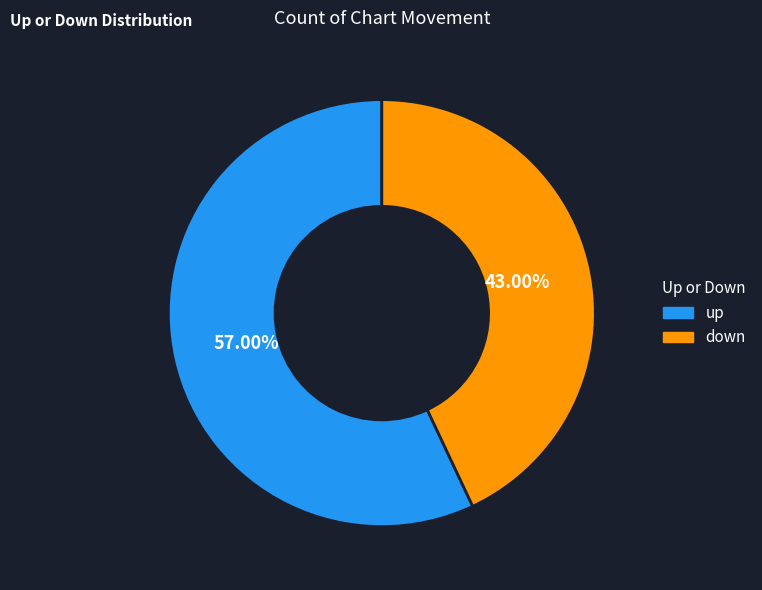

To the nearest percent, what portion does down represent?

43%